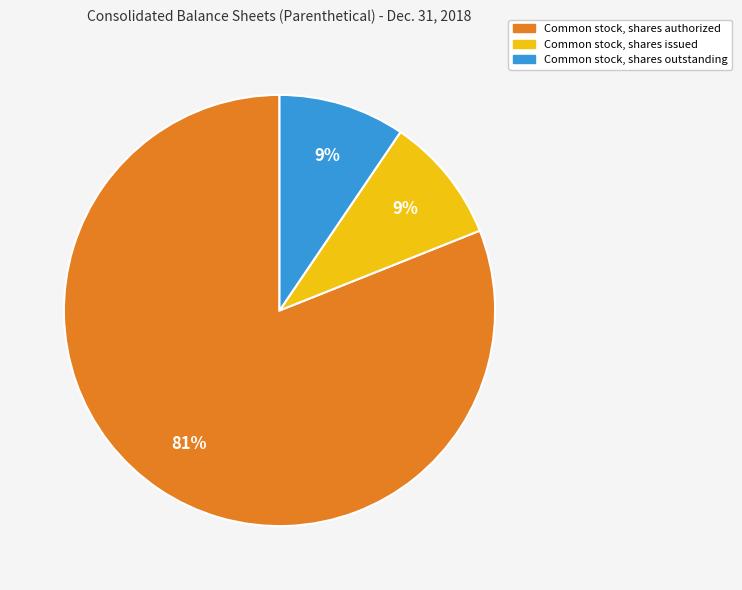

To the nearest percent, what is the average slice percentage?

33%